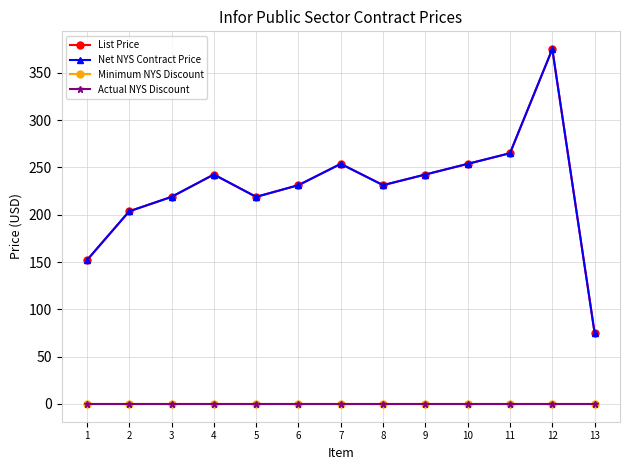

Does the chart have visible grid lines?

Yes